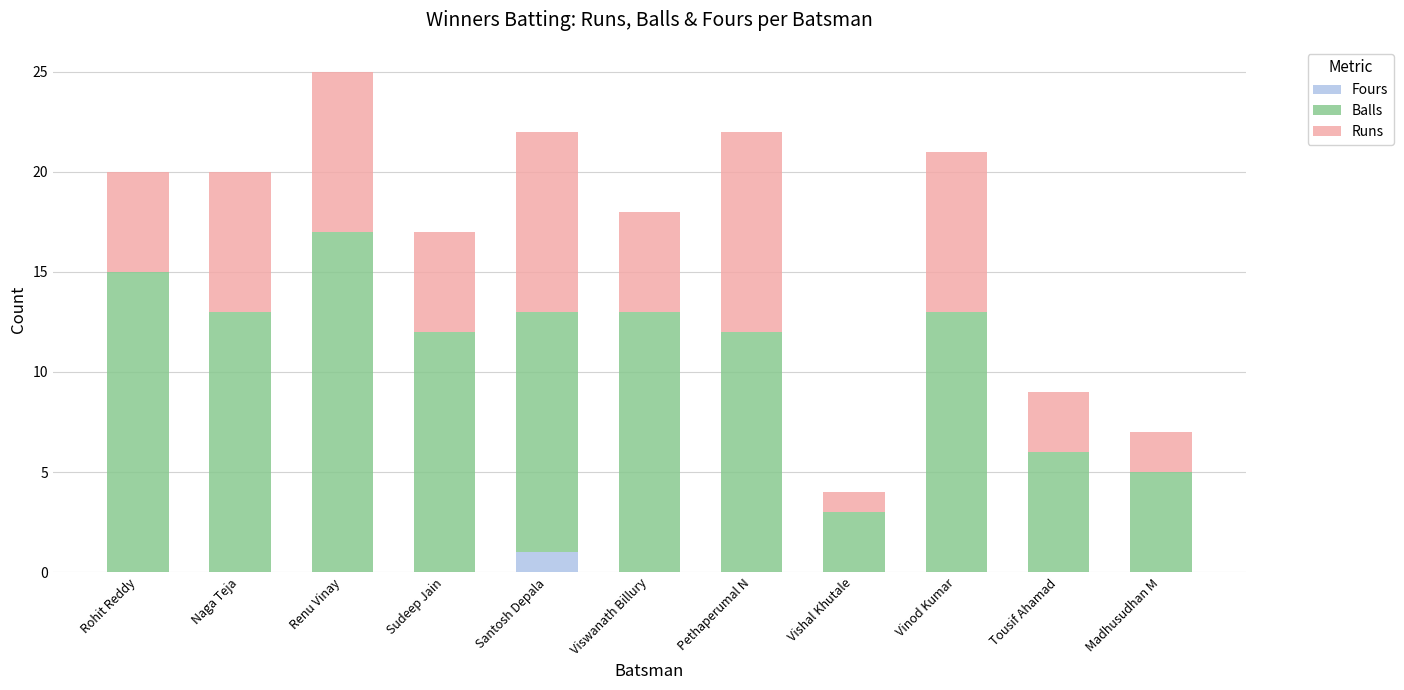

The value of Fours at Madhusudhan M is 0. True or false?

True